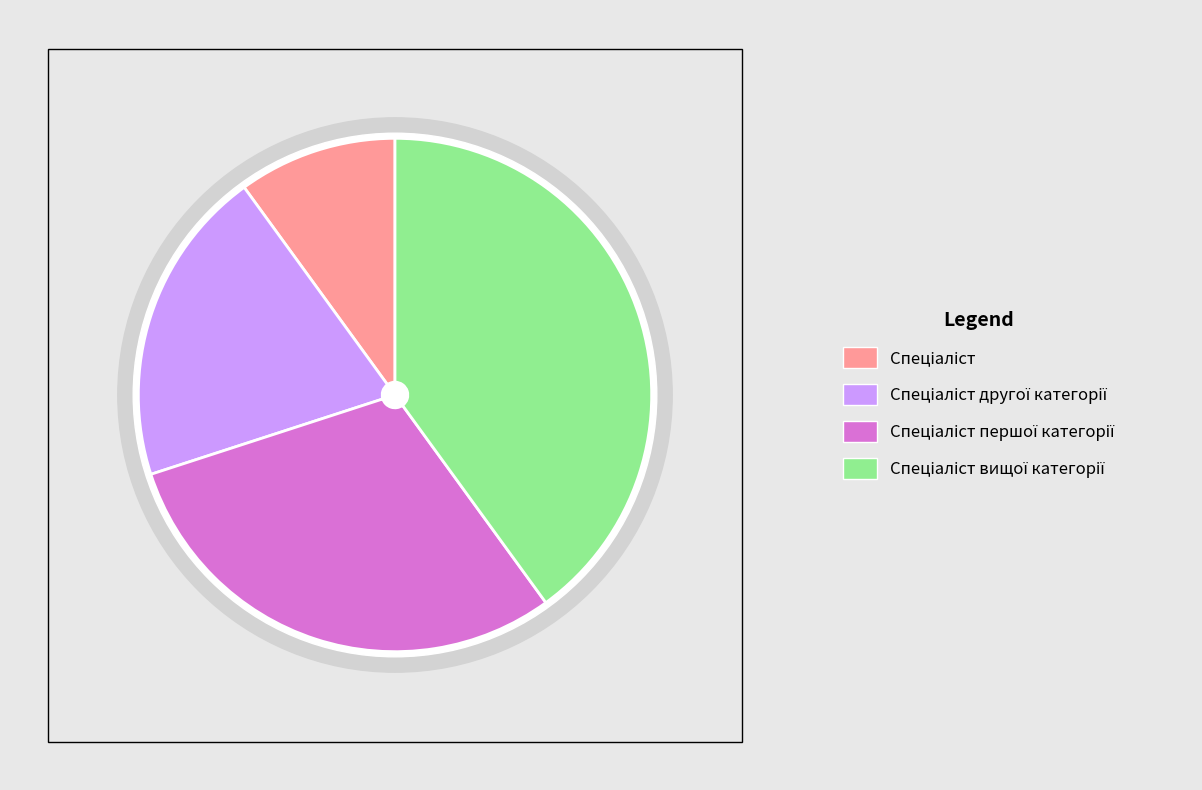

True or false: Спеціаліст accounts for 10% of the total.

True